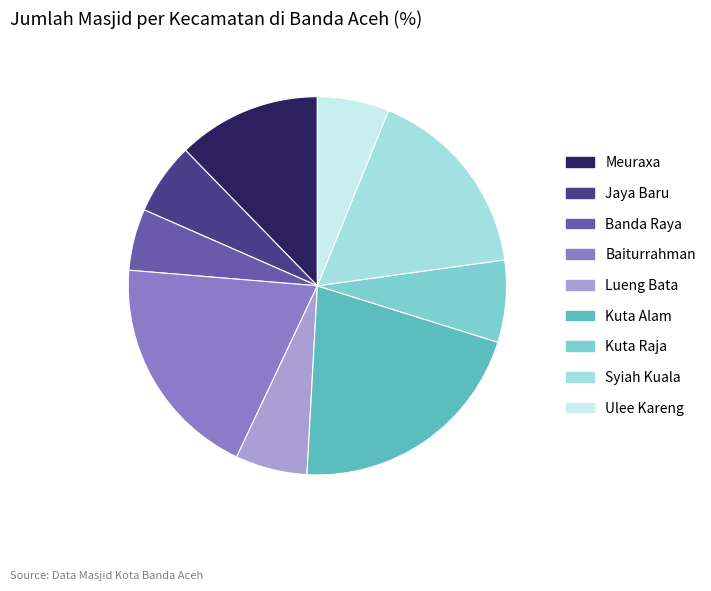

Combined, do Ulee Kareng and Lueng Bata account for over 50%?

No